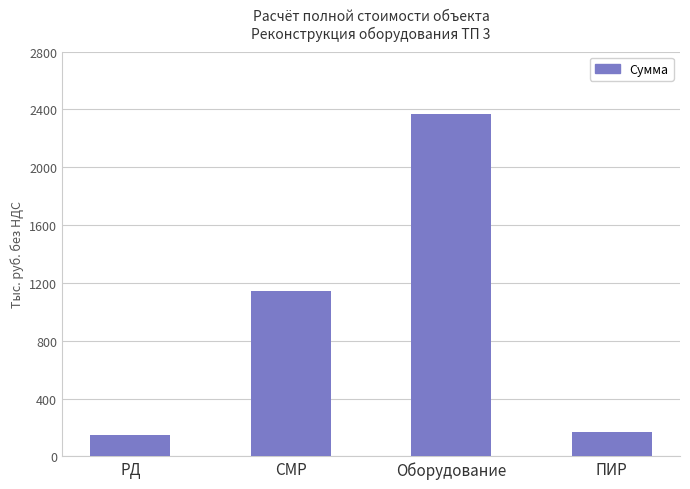

The value at Оборудование is 4131537.1. True or false?

False